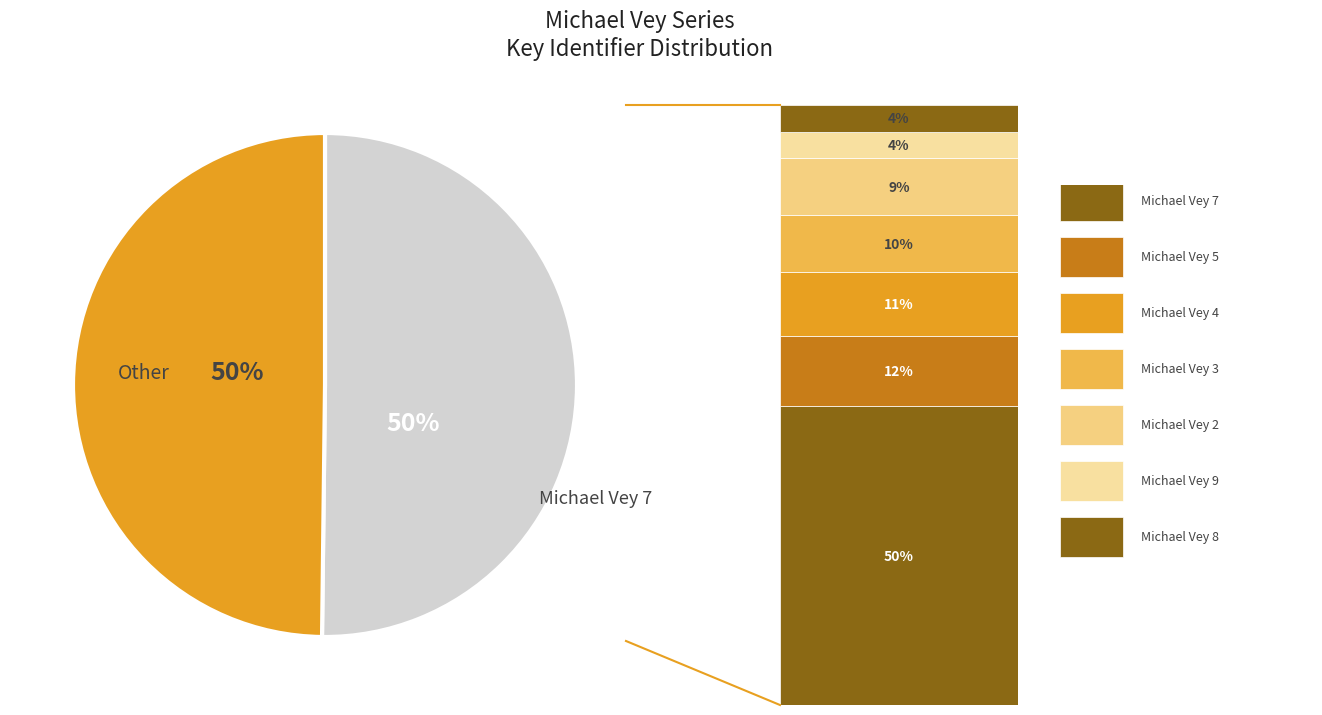

To the nearest percent, what is the average slice percentage?

50%